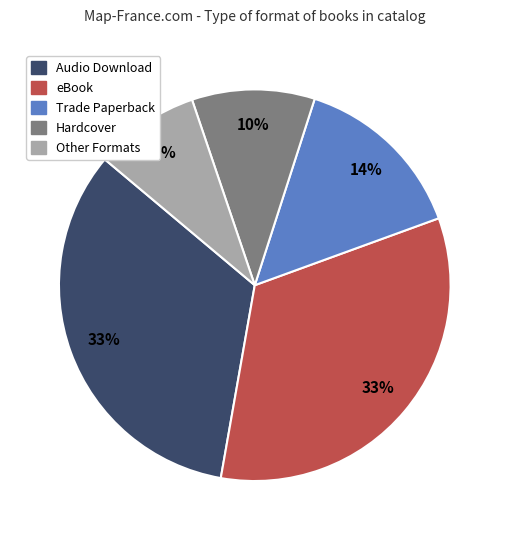

Is there any slice that represents more than half of the pie?

No